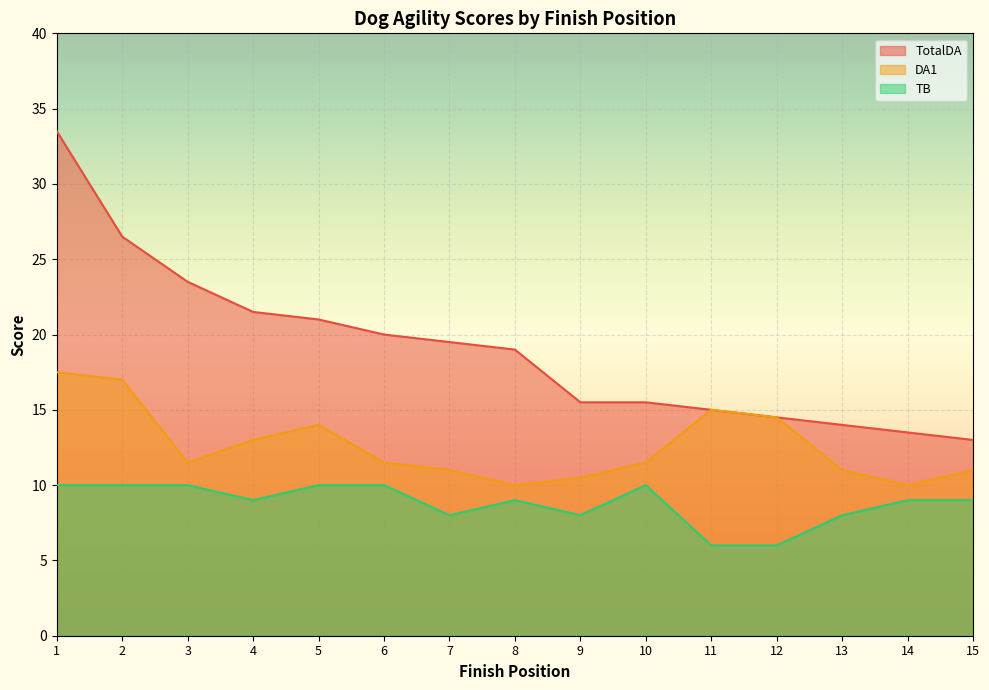

At which category is the sum across all series the highest?

1